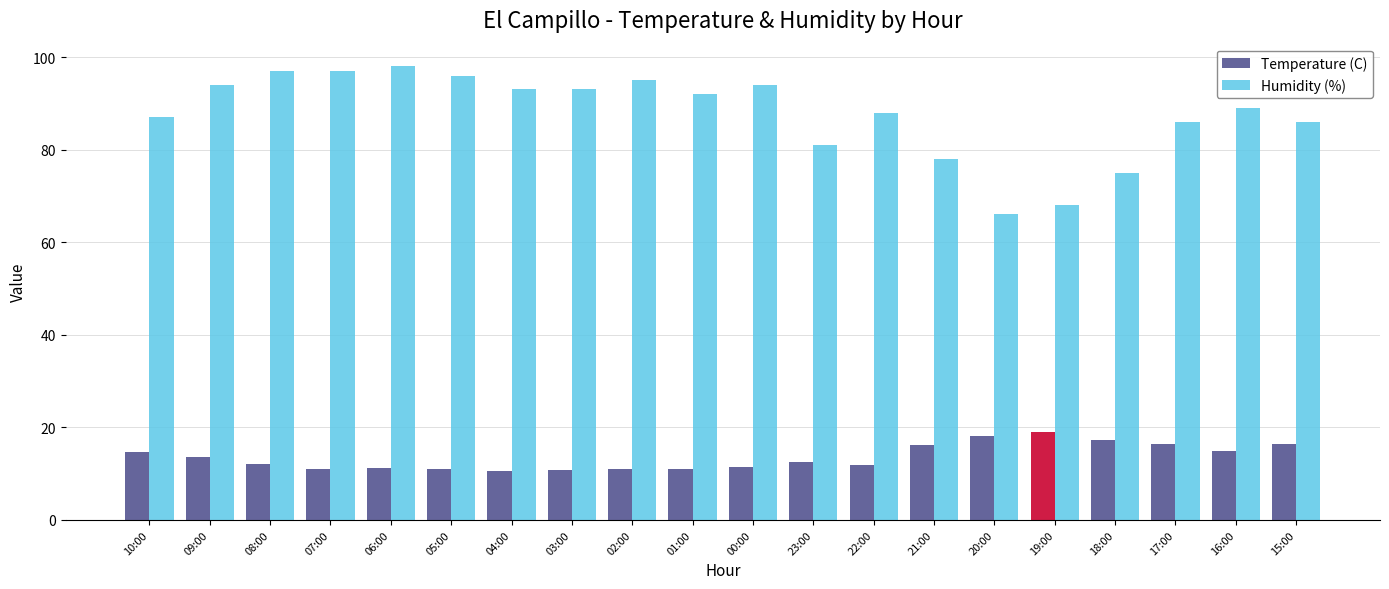

What is the label of the 6th bar from the left?

05:00